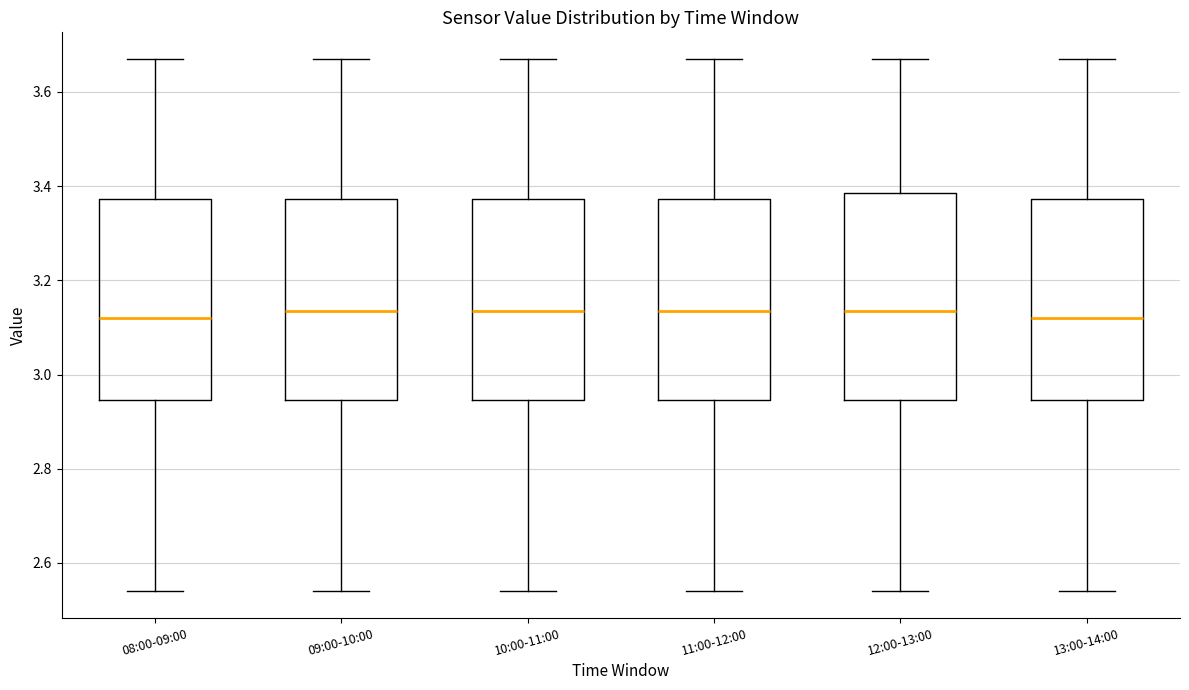

Reading left to right, read every box against the y-axis: the position of its median line, the range the box covers, and the ends of its whiskers. The values are not printed on the chart, so give them approximately, as read against the axis.

08:00-09:00: median 3.12, box 2.94 to 3.38, whiskers 2.54 to 3.68
09:00-10:00: median 3.14, box 2.94 to 3.38, whiskers 2.54 to 3.68
10:00-11:00: median 3.14, box 2.94 to 3.38, whiskers 2.54 to 3.68
11:00-12:00: median 3.14, box 2.94 to 3.38, whiskers 2.54 to 3.68
12:00-13:00: median 3.14, box 2.94 to 3.38, whiskers 2.54 to 3.68
13:00-14:00: median 3.12, box 2.94 to 3.38, whiskers 2.54 to 3.68